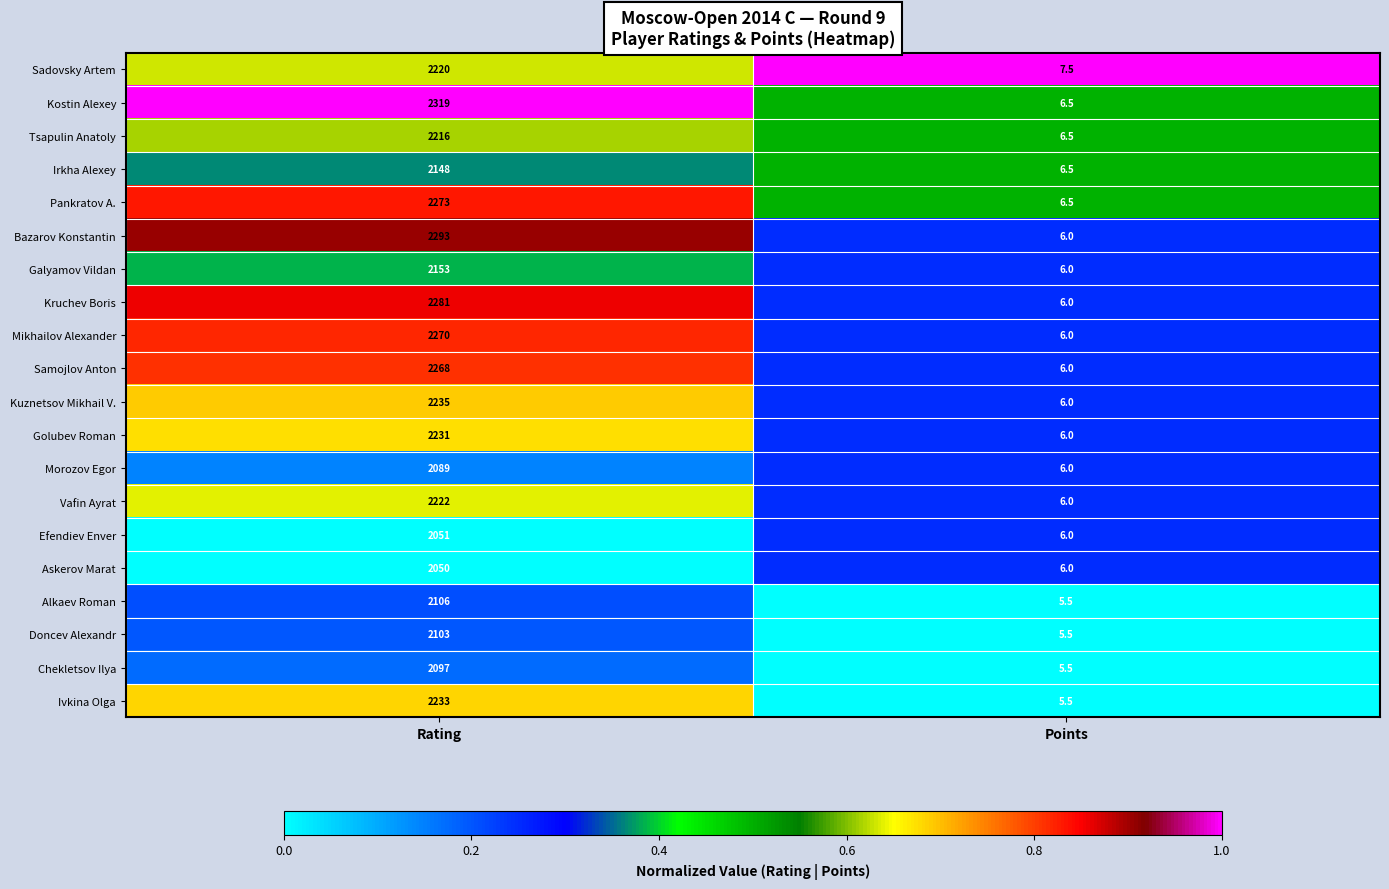

What is the difference between the highest and lowest values at Points?

2.0